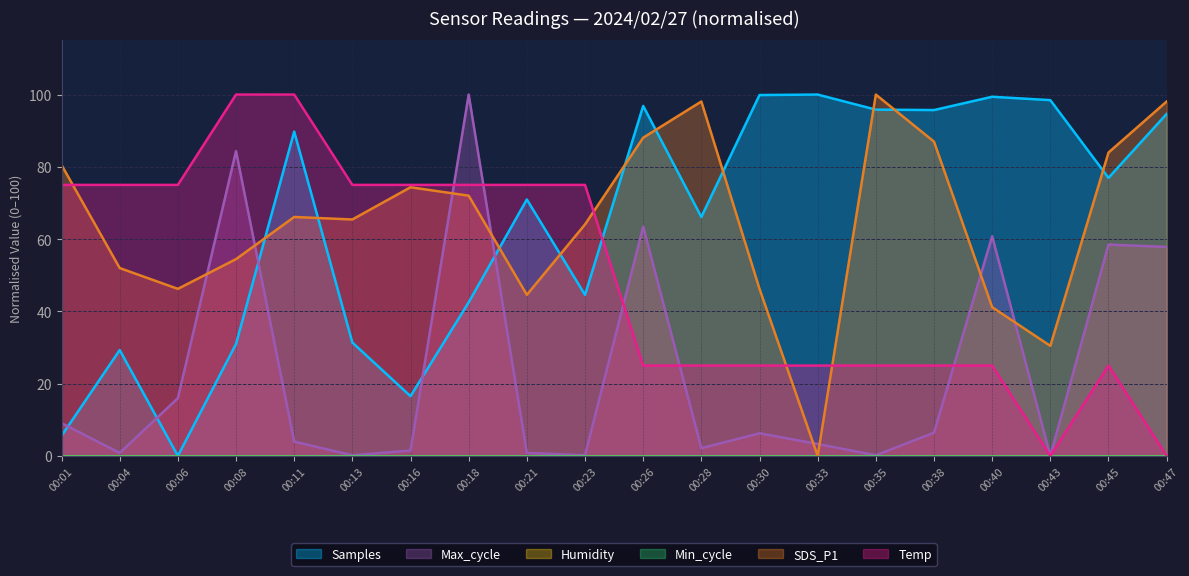

At how many categories does at least one series exceed 28?

20